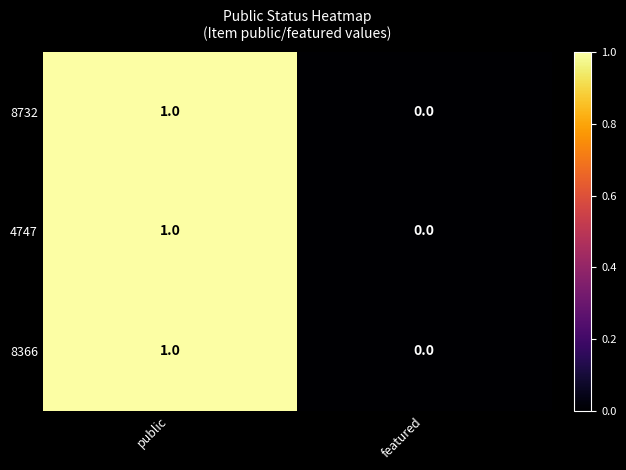

List the labels in order of 8366 value, largest first.

public, featured